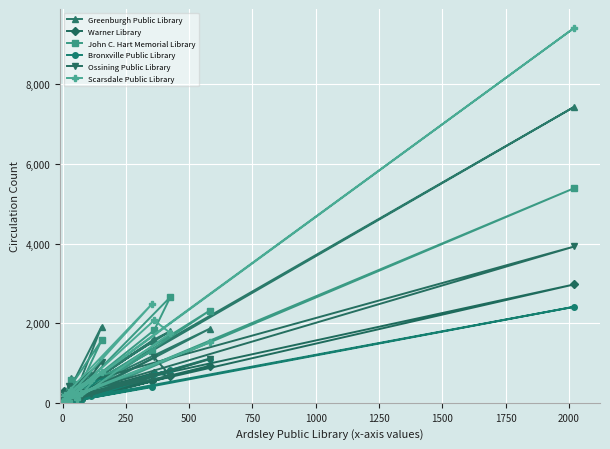

What is the difference between the maximum and minimum values in the Bronxville Public Library series?

2413